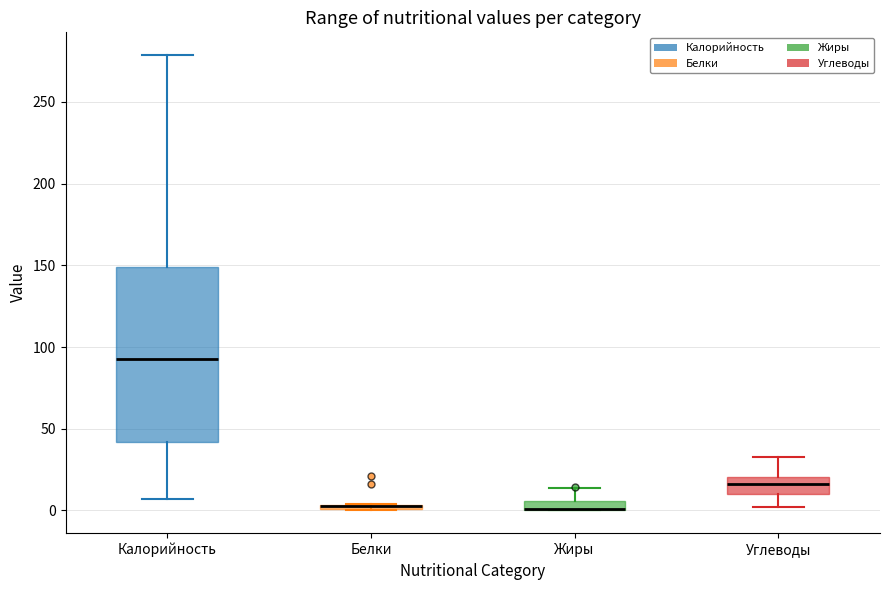

Comparing the boxes themselves (not the whiskers), which one is the tallest?

Калорийность